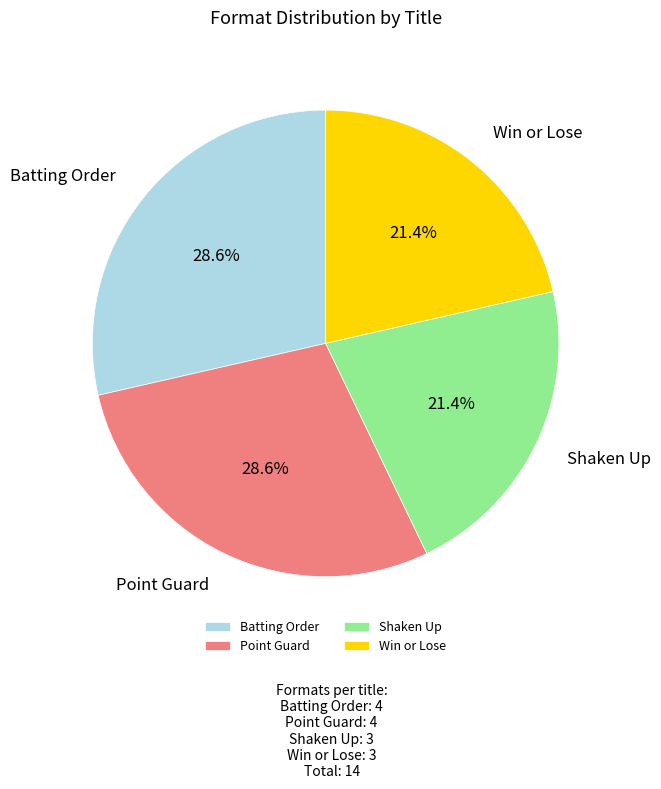

To the nearest percent, what is the difference between the Batting Order and Shaken Up slice percentages?

7%